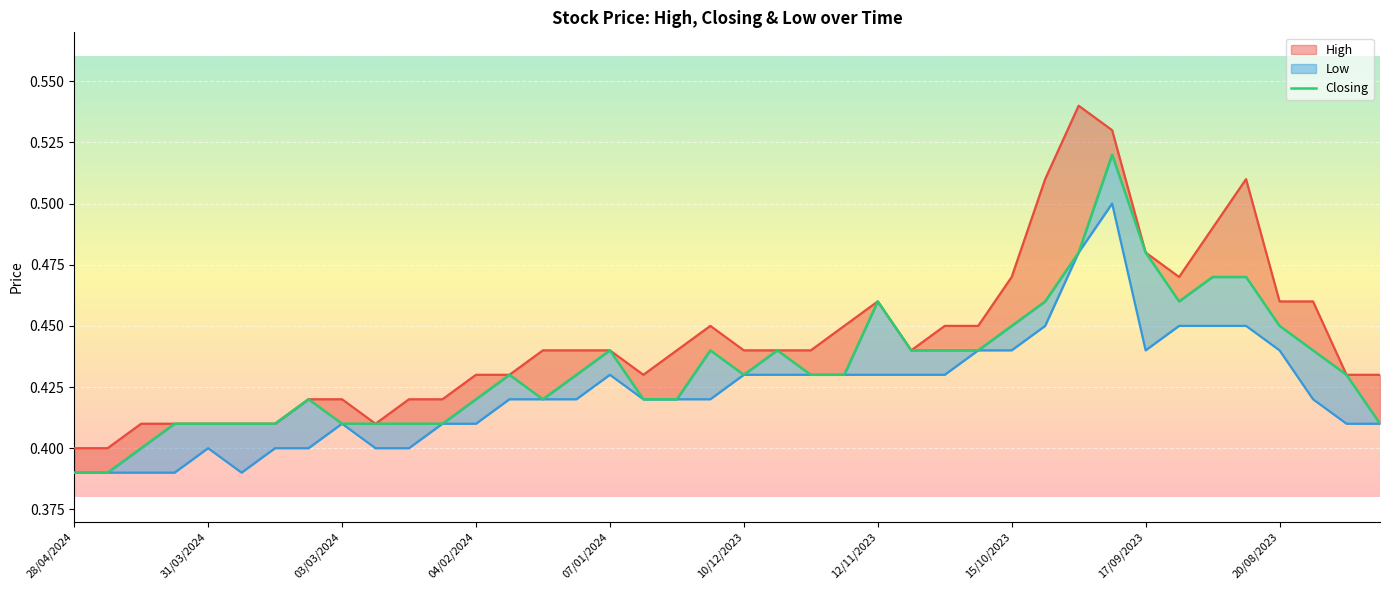

What is the sum of the values at 14 and 12?

0.8